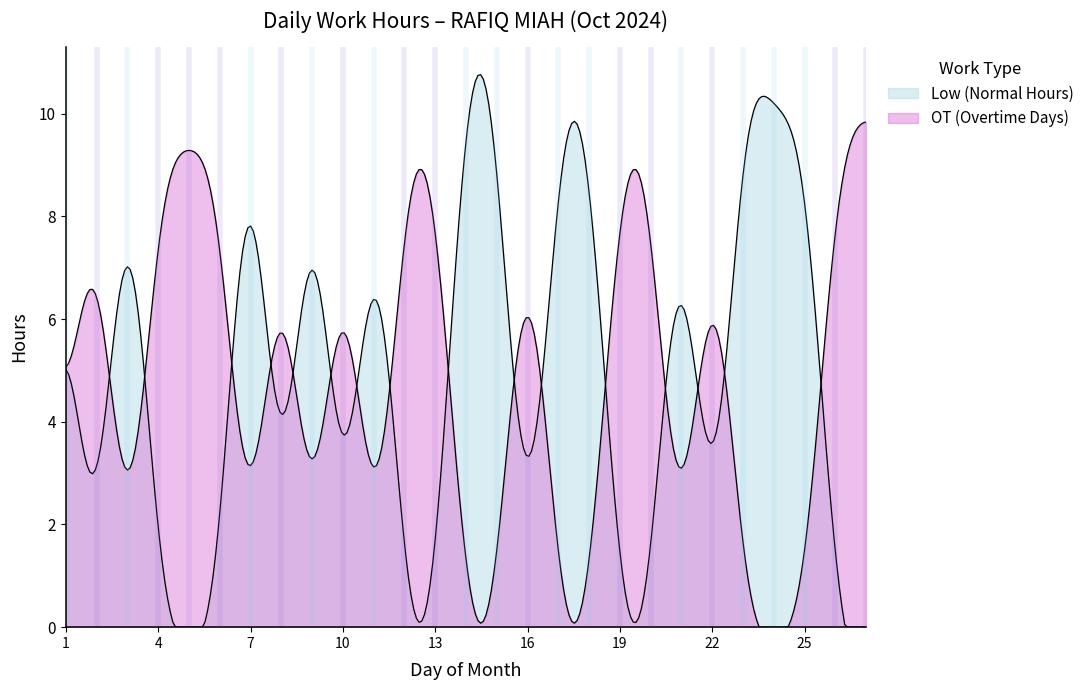

Is it true that the value at 27 is 0.0?

True